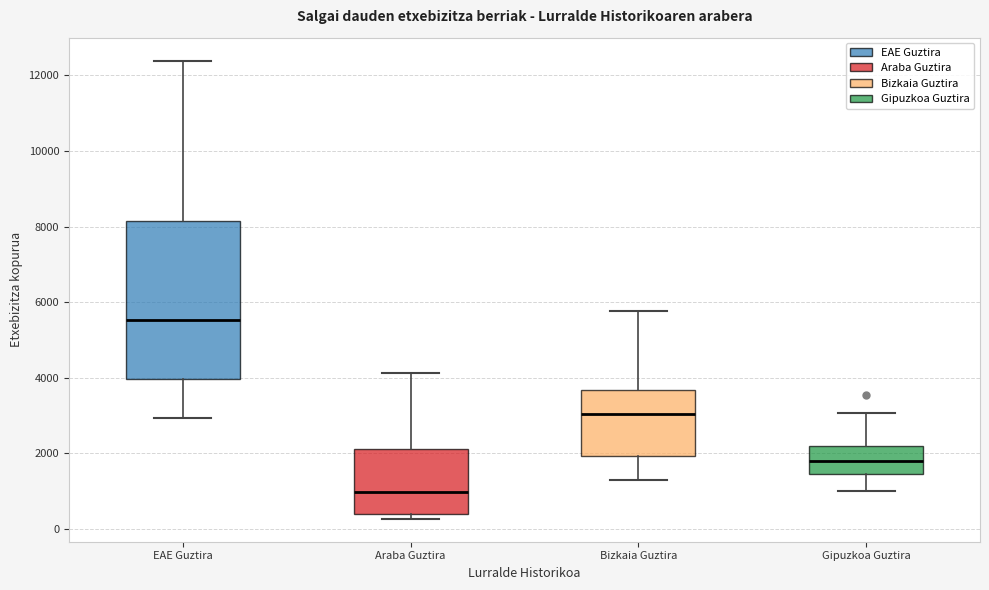

Reading left to right, transcribe this box plot: for each box, give where its median line is, the range the box spans, and where its two whiskers end, as read against the y-axis. The values are not printed on the chart, so give them approximately, as read against the axis.

EAE Guztira: median 5600, box 4000 to 8200, whiskers 3000 to 12400
Araba Guztira: median 1000, box 400 to 2200, whiskers 200 to 4200
Bizkaia Guztira: median 3000, box 2000 to 3600, whiskers 1200 to 5800
Gipuzkoa Guztira: median 1800, box 1400 to 2200, whiskers 1000 to 3000